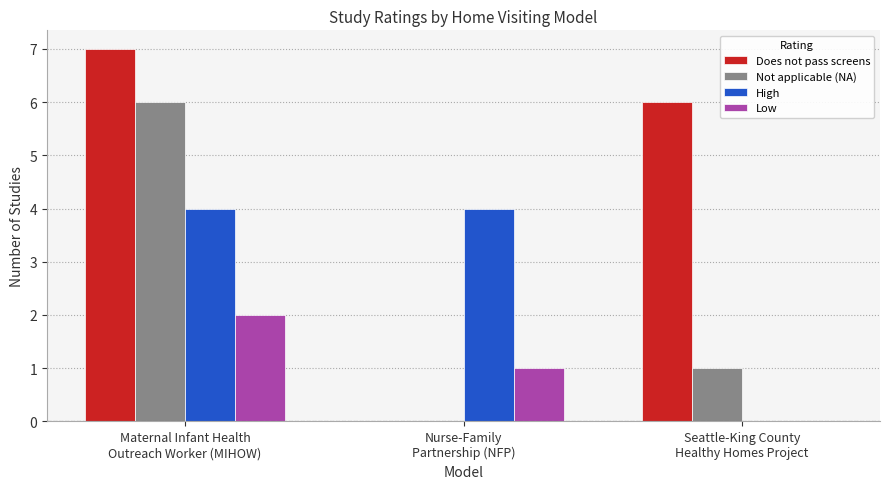

Which series has the largest total across all categories?

Does not pass screens